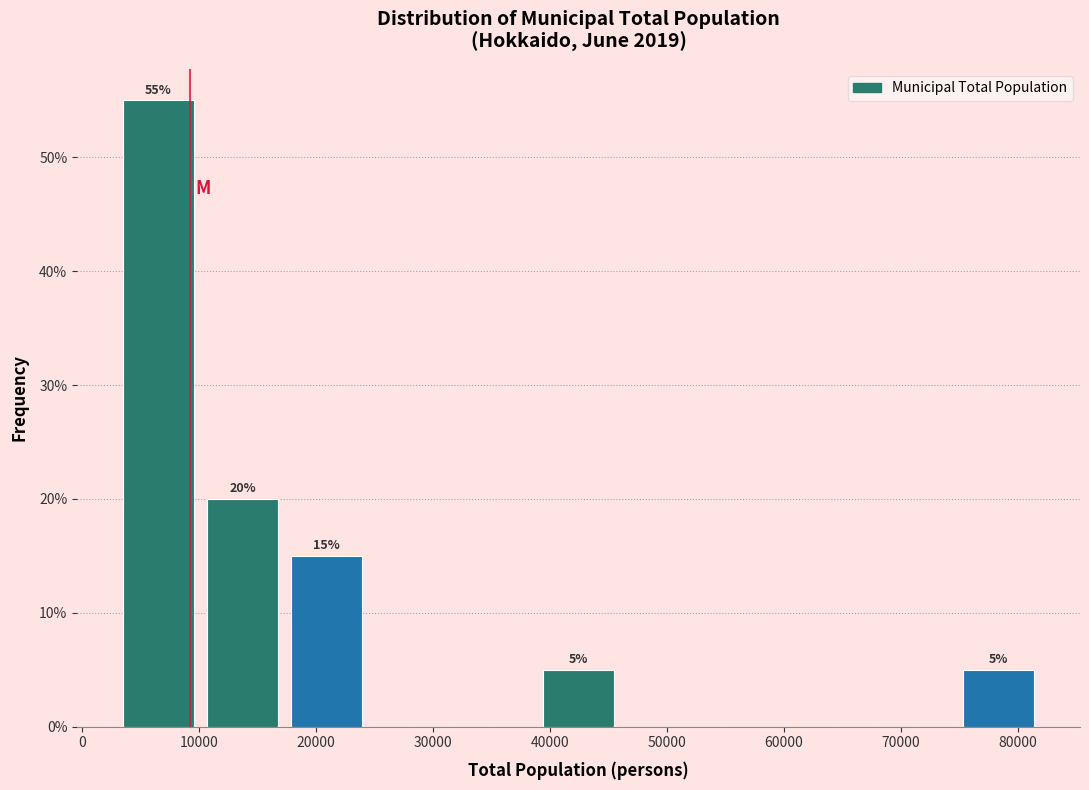

Over which range of the x-axis is the bar tallest?

3000 to 10000